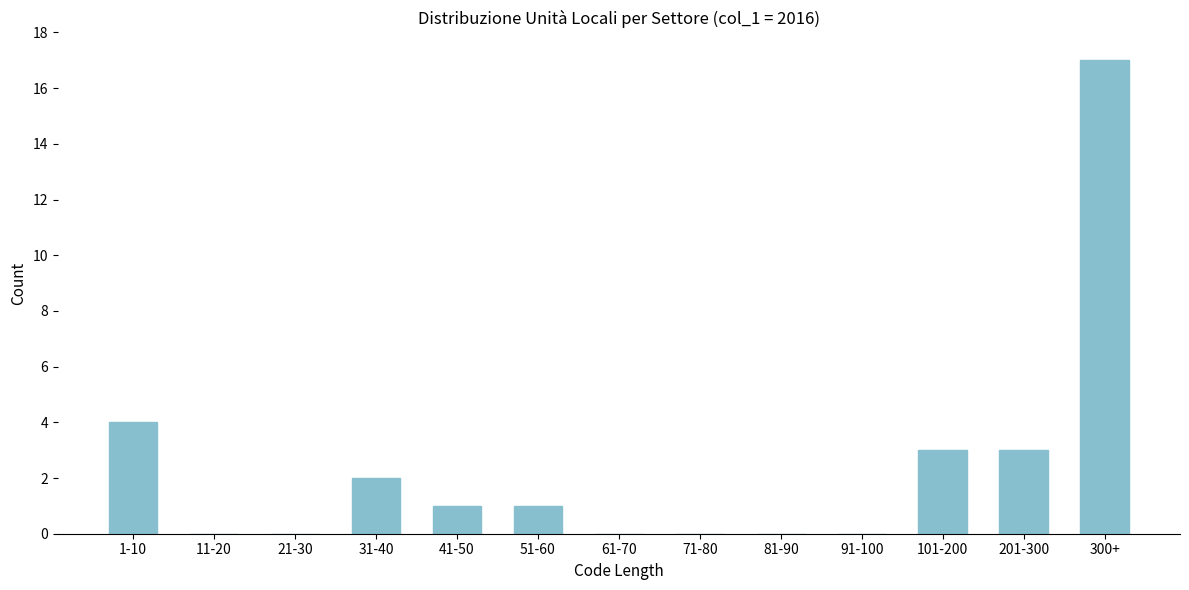

Reading left to right, what are all the values shown in this chart?

1-10=4	11-20=0	21-30=0	31-40=2	41-50=1	51-60=1	61-70=0	71-80=0	81-90=0	91-100=0	101-200=3	201-300=3	300+=17